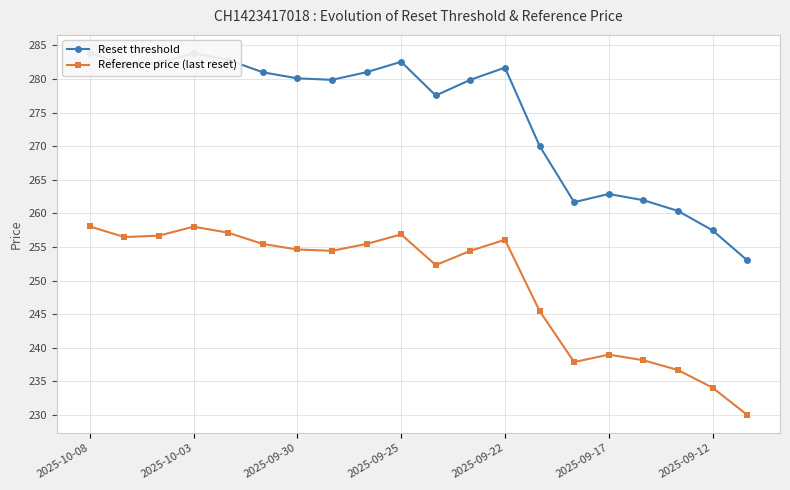

What is the average value of the Reset threshold series?

274.3